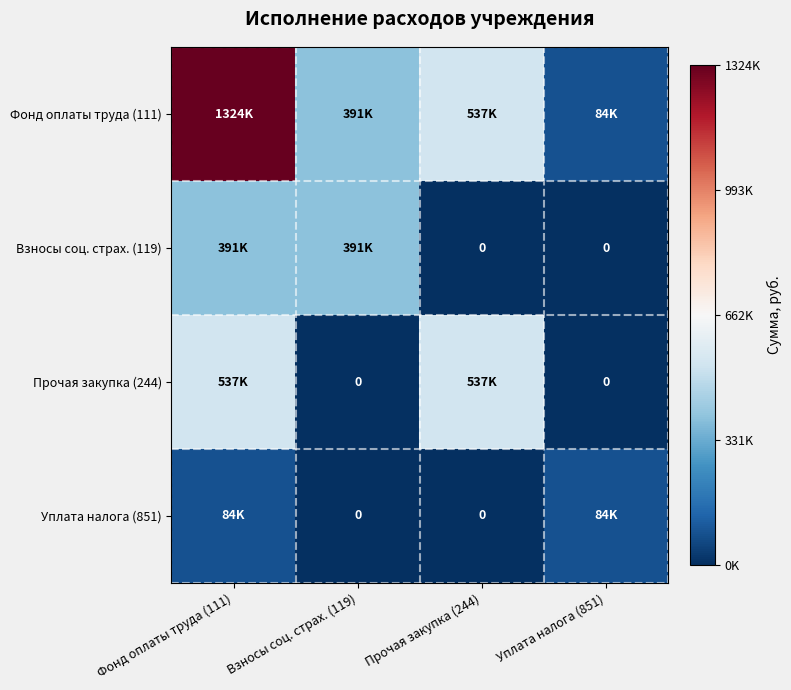

Rank the categories by Фонд оплаты труда (111) value from lowest to highest.

Уплата налога (851), Взносы соц. страх. (119), Прочая закупка (244), Фонд оплаты труда (111)